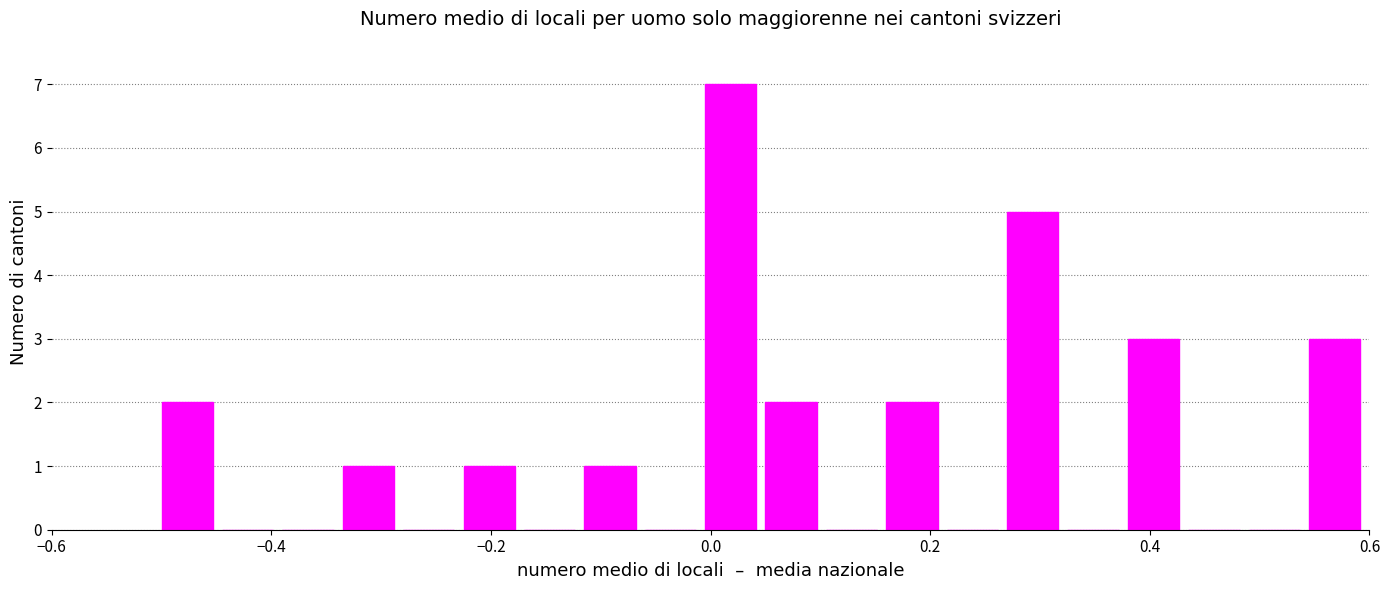

Read against the x-axis, roughly where is the centre of the tallest bar?

0.02